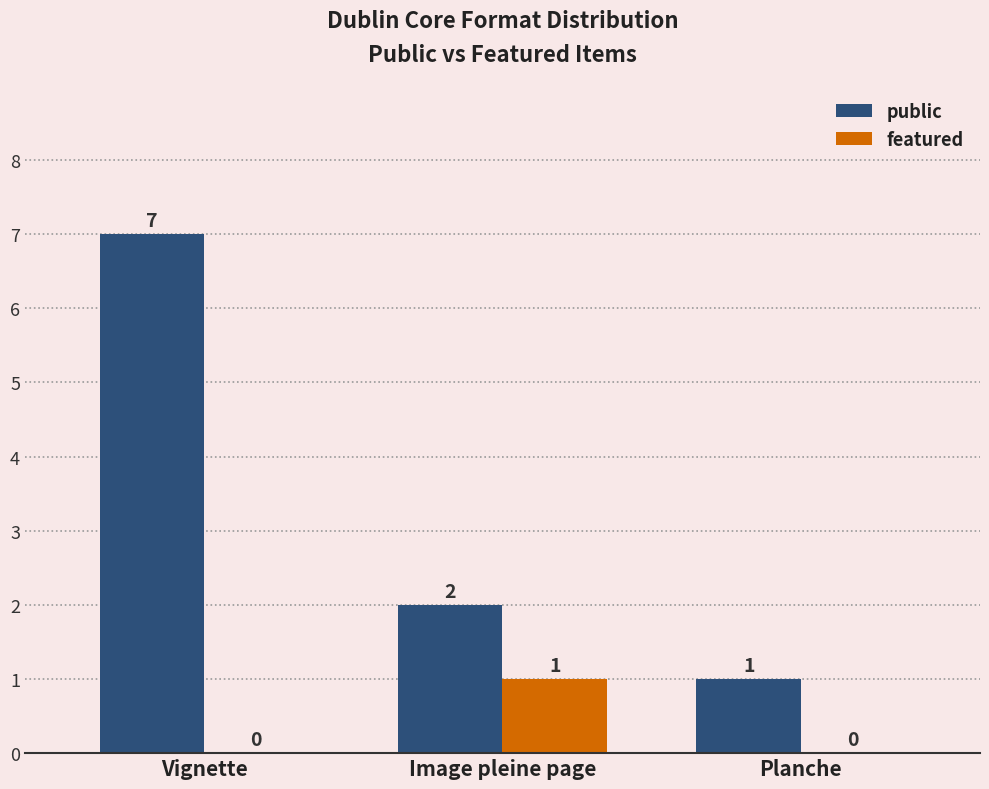

At which category does the chart reach its peak across all series?

Vignette